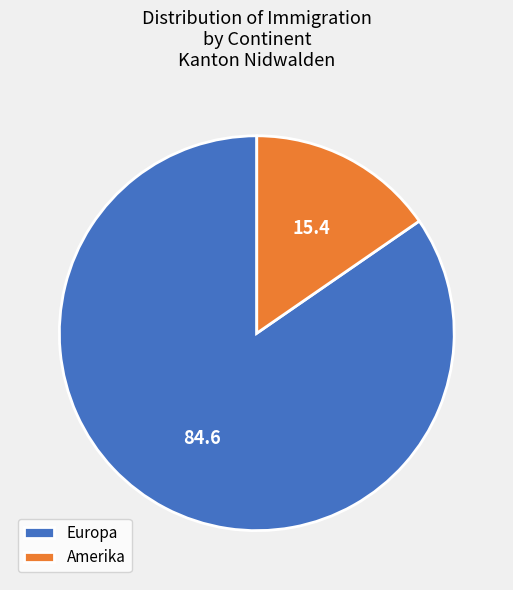

Which category has the biggest portion of the pie?

Europa